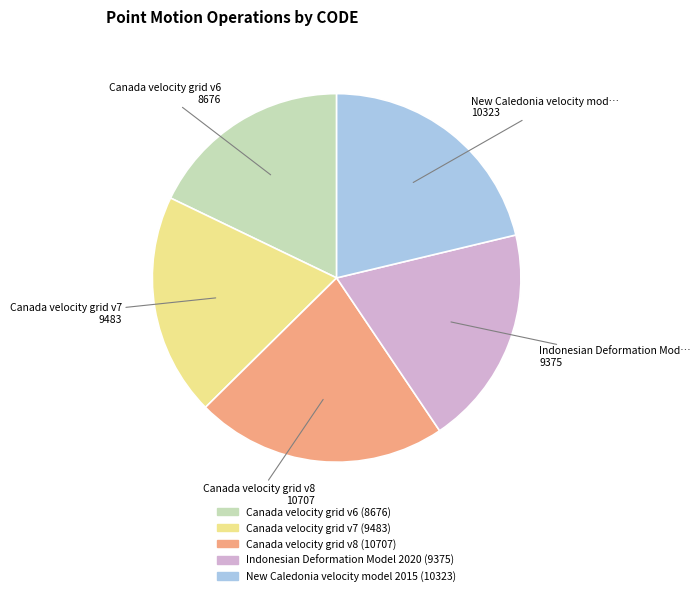

Is there a majority slice in this chart?

No